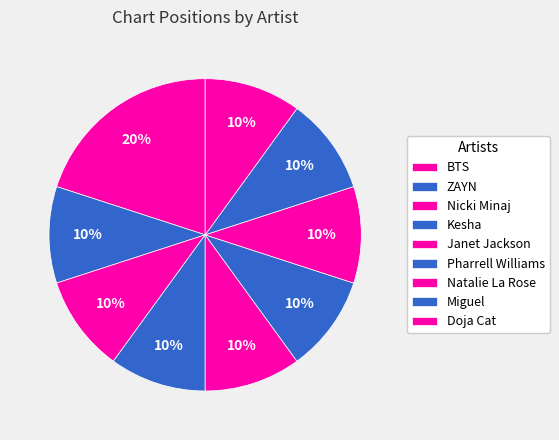

What is the ratio of the value at ZAYN to the value at Kesha?

1.0